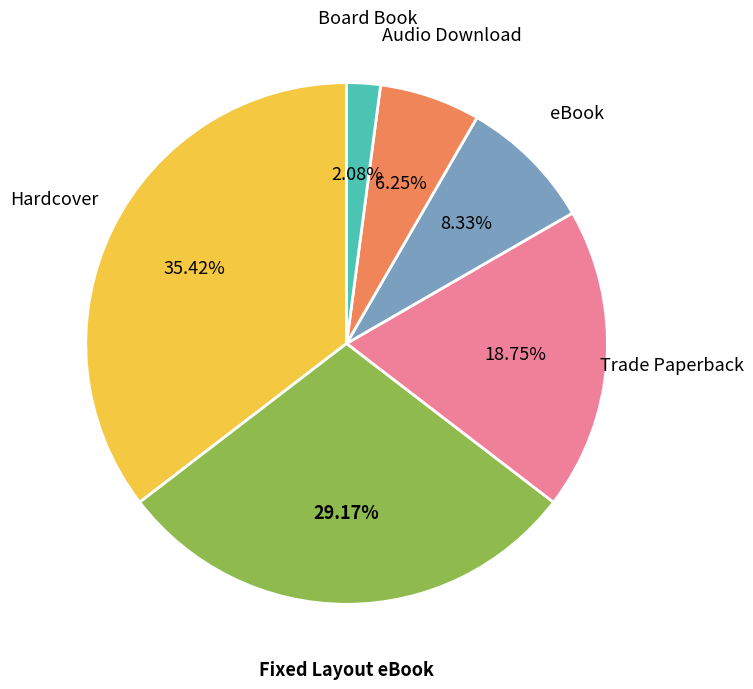

Is there a majority slice in this chart?

No